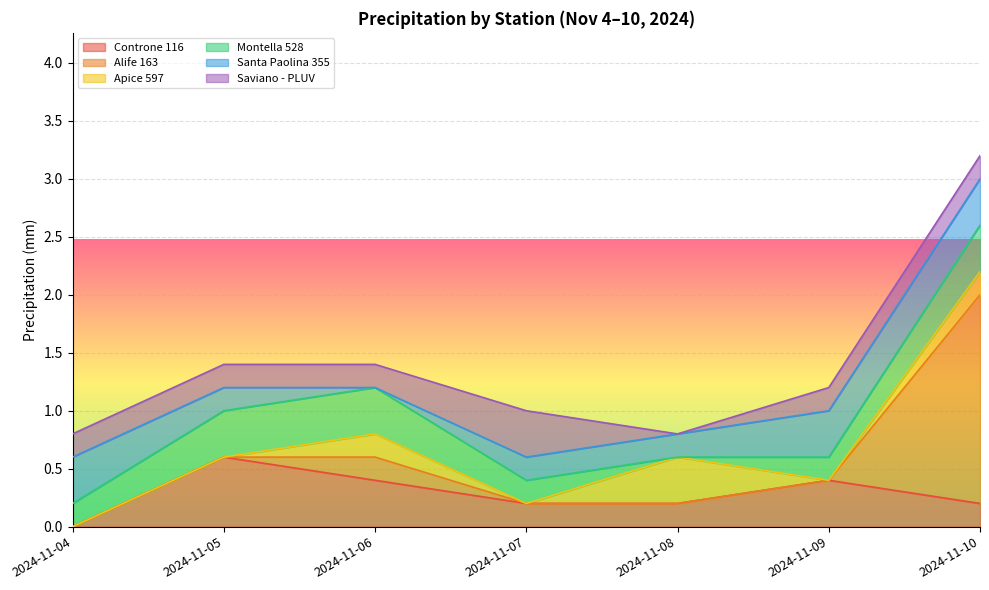

Reading right to left, what are all the values shown in this chart?

Controne 116: 0.2	0.4	0.2	0.2	0.4	0.6	0.0
Alife 163: 1.8	0.0	0.0	0.0	0.2	0.0	0.0
Apice 597: 0.2	0.0	0.4	0.0	0.2	0.0	0.0
Montella 528: 0.4	0.2	0.0	0.2	0.4	0.4	0.2
Santa Paolina 355: 0.4	0.4	0.2	0.2	0.0	0.2	0.4
Saviano - PLUV: 0.2	0.2	0.0	0.4	0.2	0.2	0.2